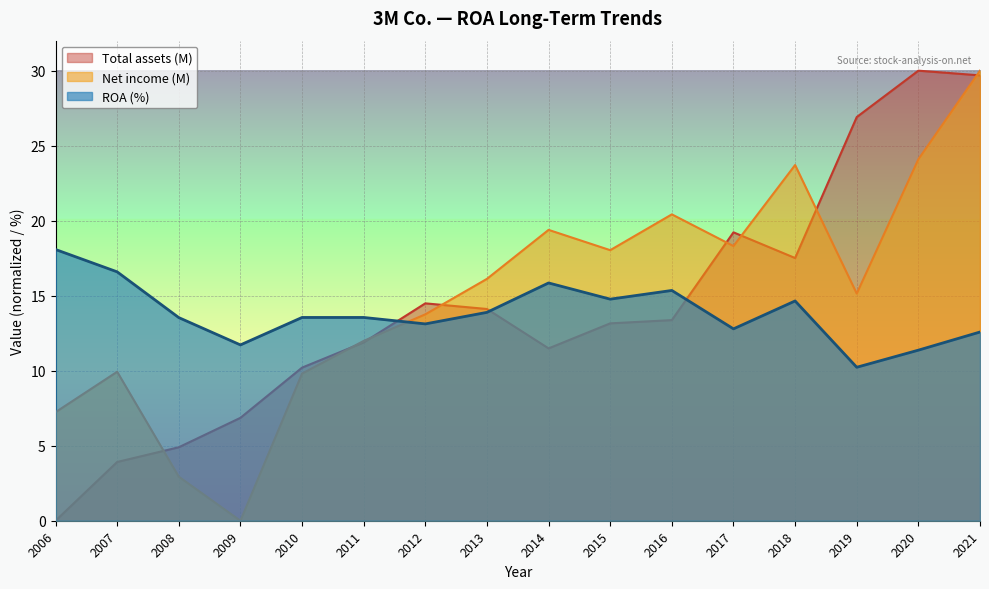

Reading left to right, extract all data points from this chart.

ROA: 18.1	16.6	13.5	11.7	13.6	13.6	13.1	13.9	15.8	14.8	15.3	12.8	14.6	10.2	11.4	12.6
Net income (M): 7.2	9.9	2.9	0.0	9.8	12.0	13.8	16.1	19.4	18.0	20.4	18.3	23.7	15.1	24.1	30.0
Total assets (M): 0.0	3.9	4.9	6.9	10.2	11.9	14.5	14.1	11.5	13.2	13.4	19.2	17.5	26.9	30.0	29.7